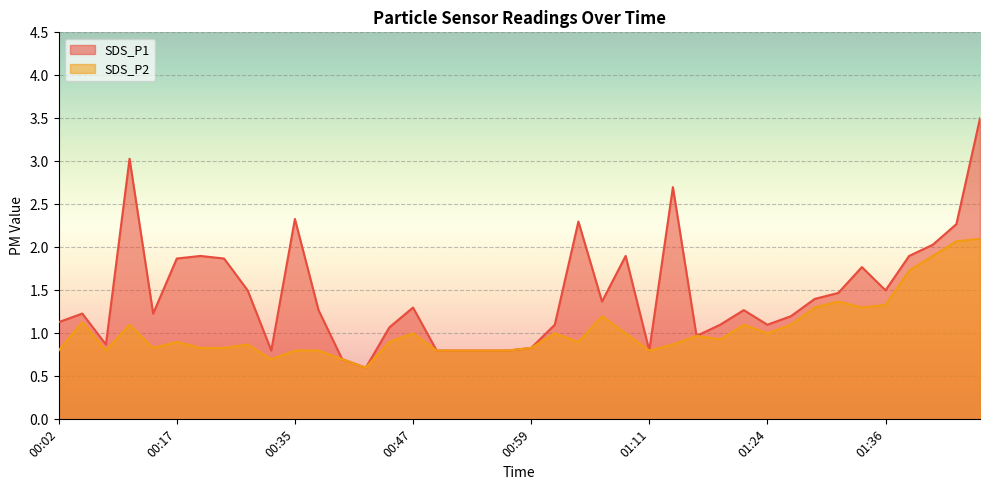

Where is the first local maximum for SDS_P1?

00:04